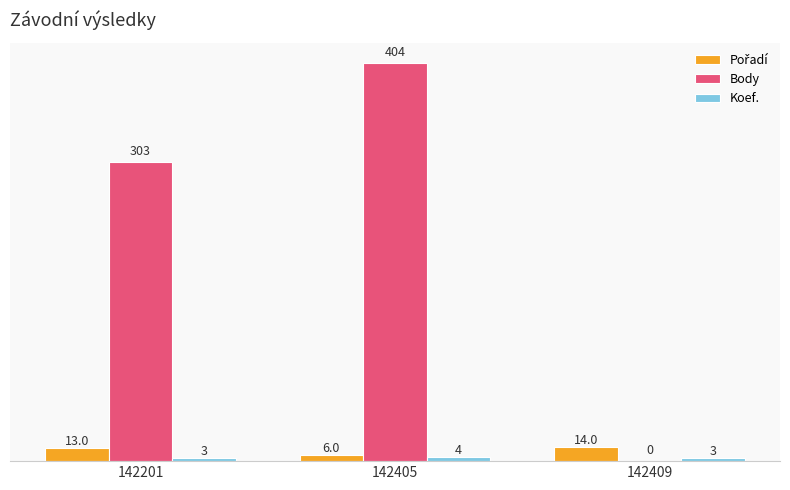

What is the approximate value of Body at 142201?

303